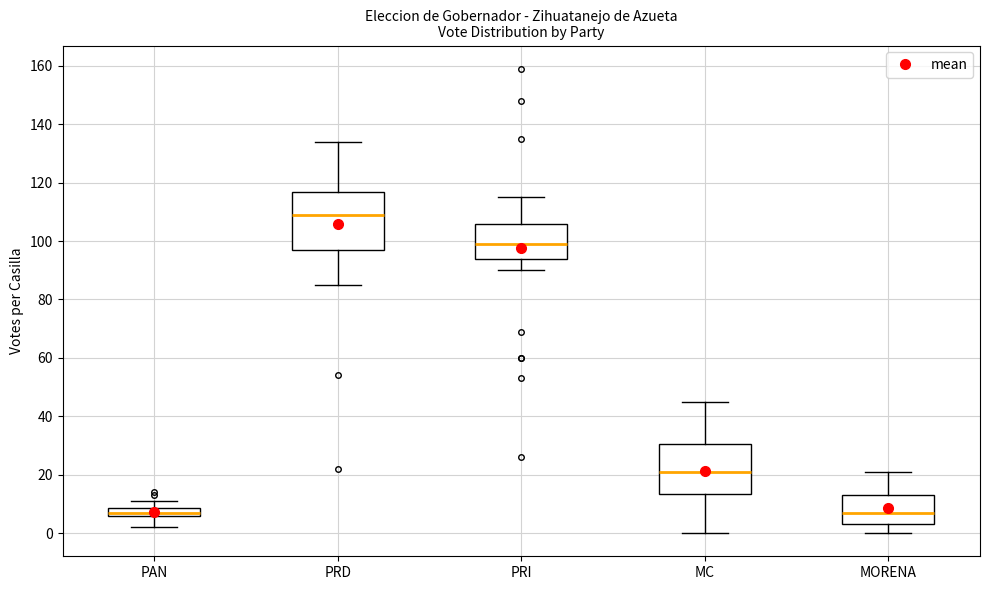

Comparing the boxes themselves (not the whiskers), which one is the tallest?

PRD